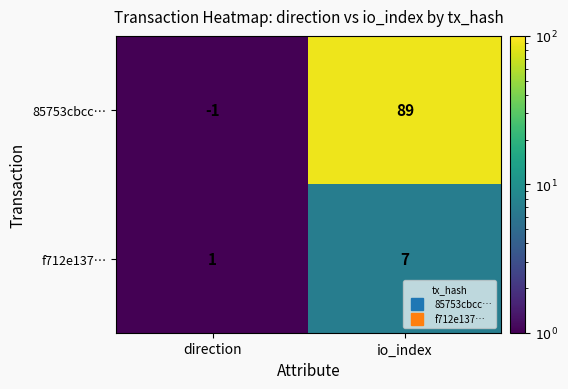

Read the 85753cbcc… value at io_index, to the nearest 10.

90